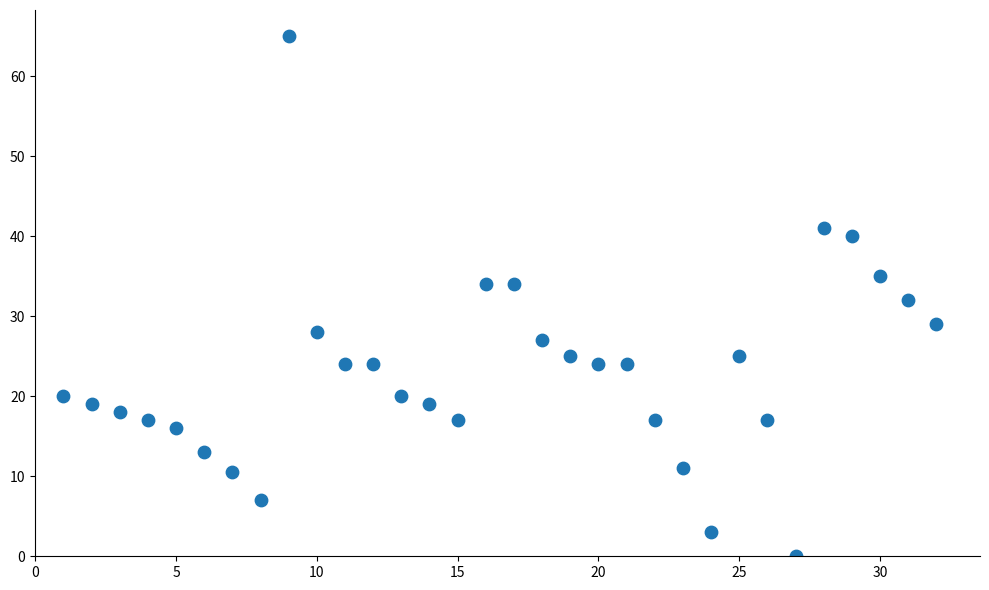

What is the range of X values (max minus min)?

31.0